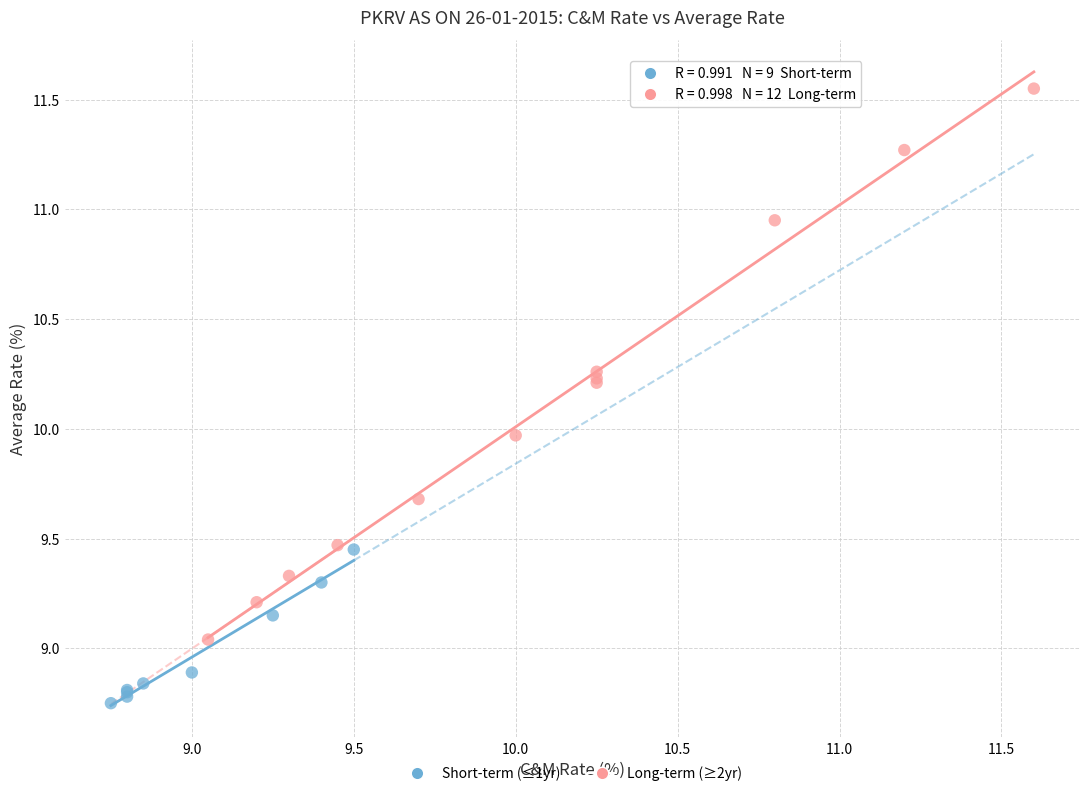

What are all the series names shown in the legend?

Short-term (≤1yr), Long-term (≥2yr)